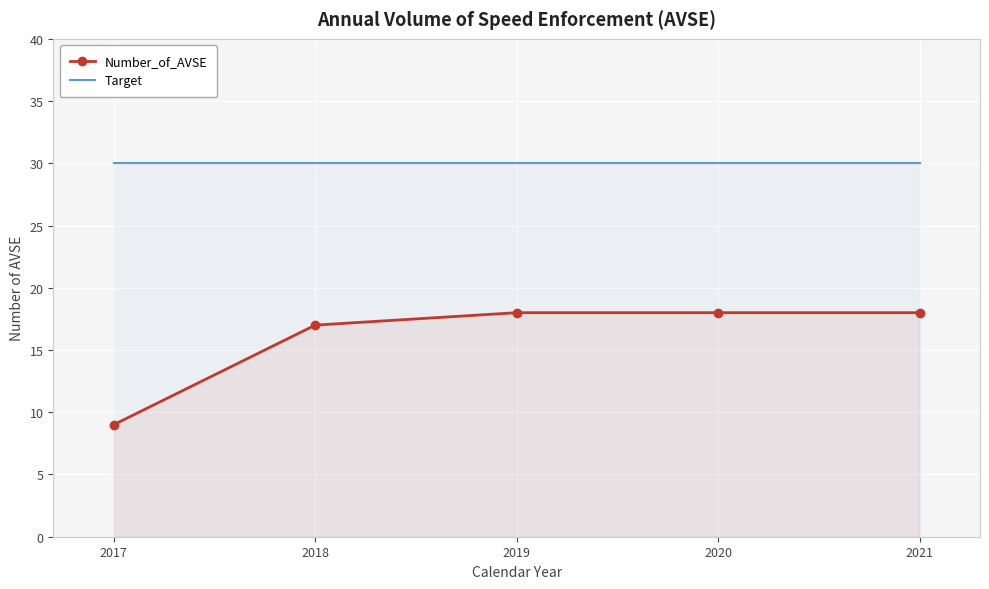

Between 2018 and 2017, which is larger?

2018